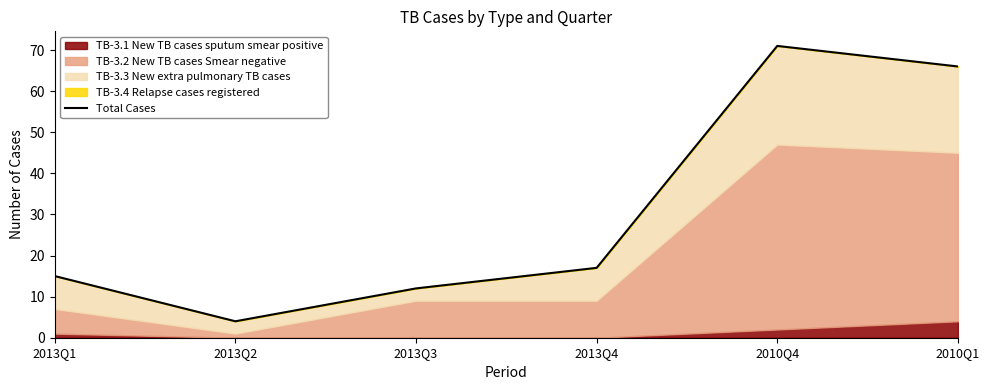

True or false: the data shows 66 at 2010Q1.

True